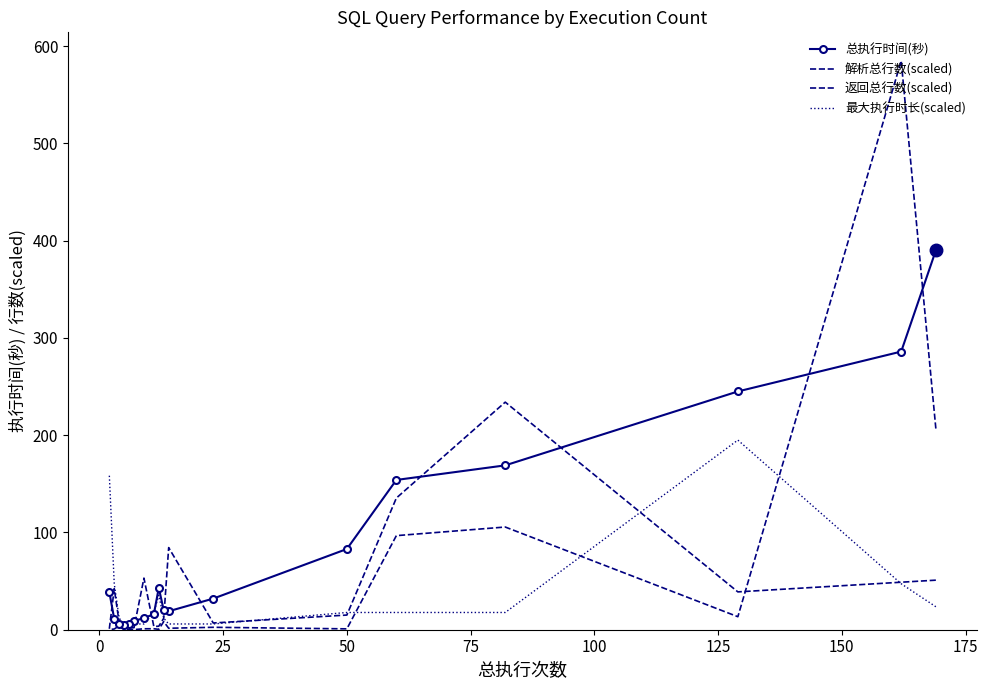

What is the difference between the second highest and second lowest values in the 解析总行数(scaled) series?

206.8